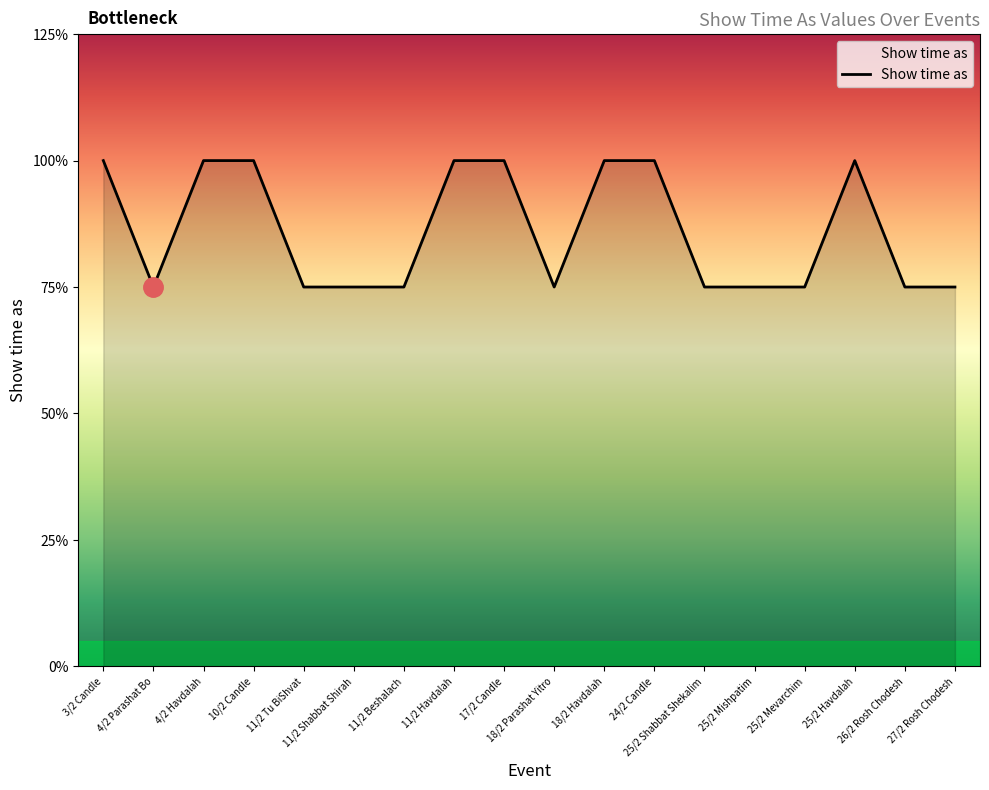

Does the chart display data point markers on the line(s)?

No